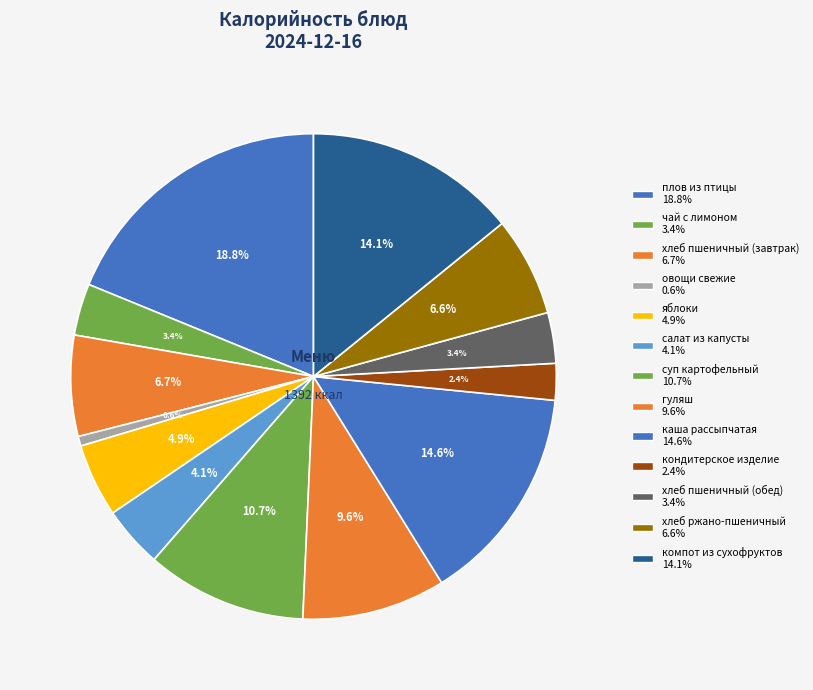

Does any single category account for the majority?

No